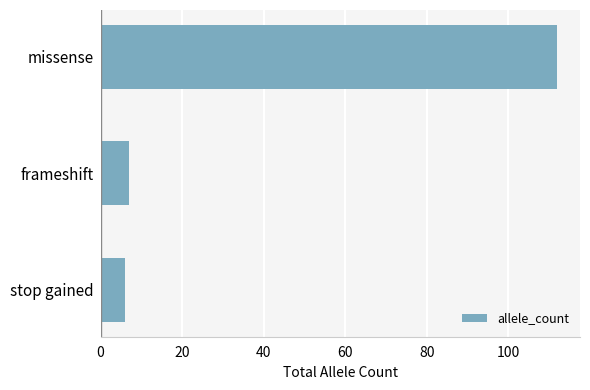

At which category does the chart reach its peak across all series?

missense